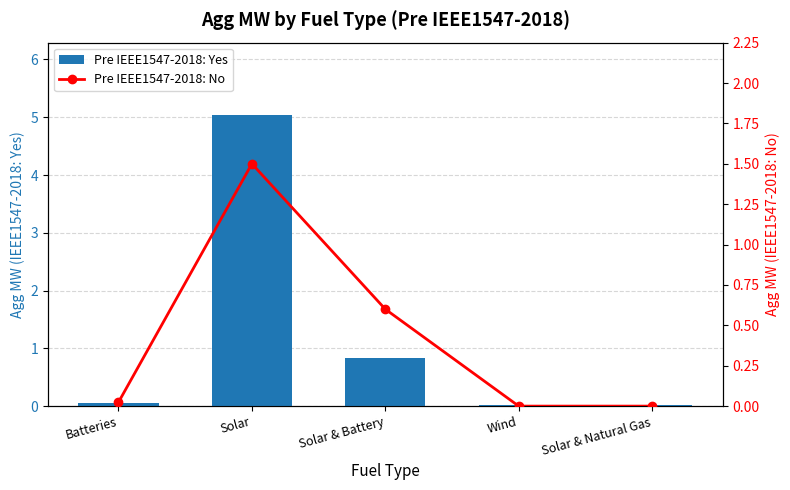

Between Solar and Solar & Battery, which series saw the biggest shift?

Pre IEEE1547-2018: Yes